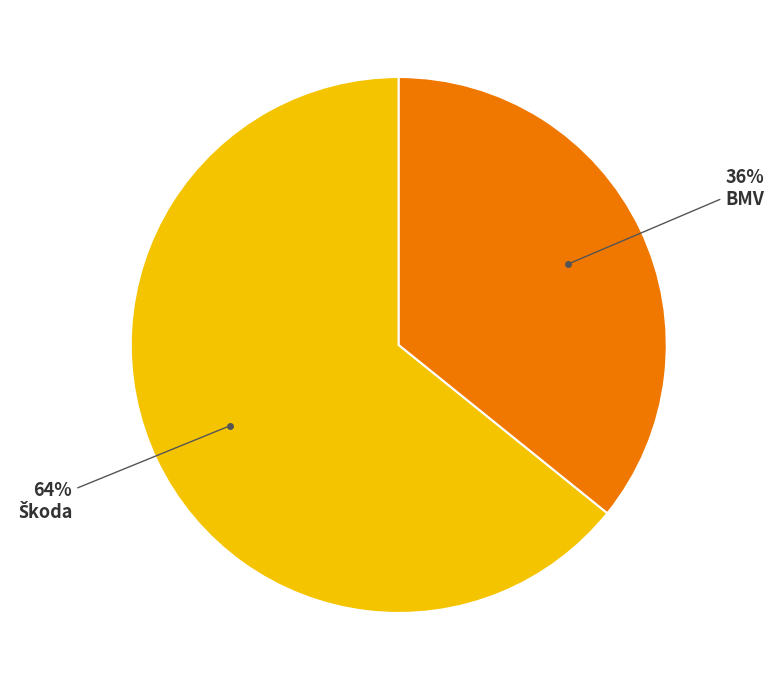

How many slices are in this pie chart?

2